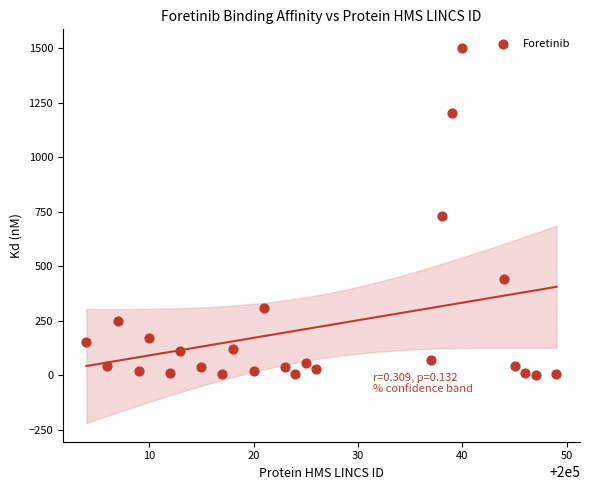

What is the range of Y values (max minus min)?

1499.9